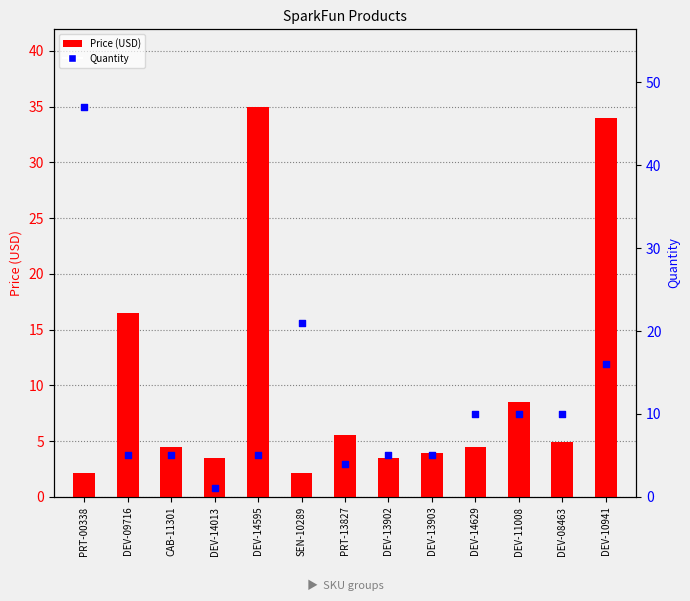

At how many categories does at least one series exceed 5?

9